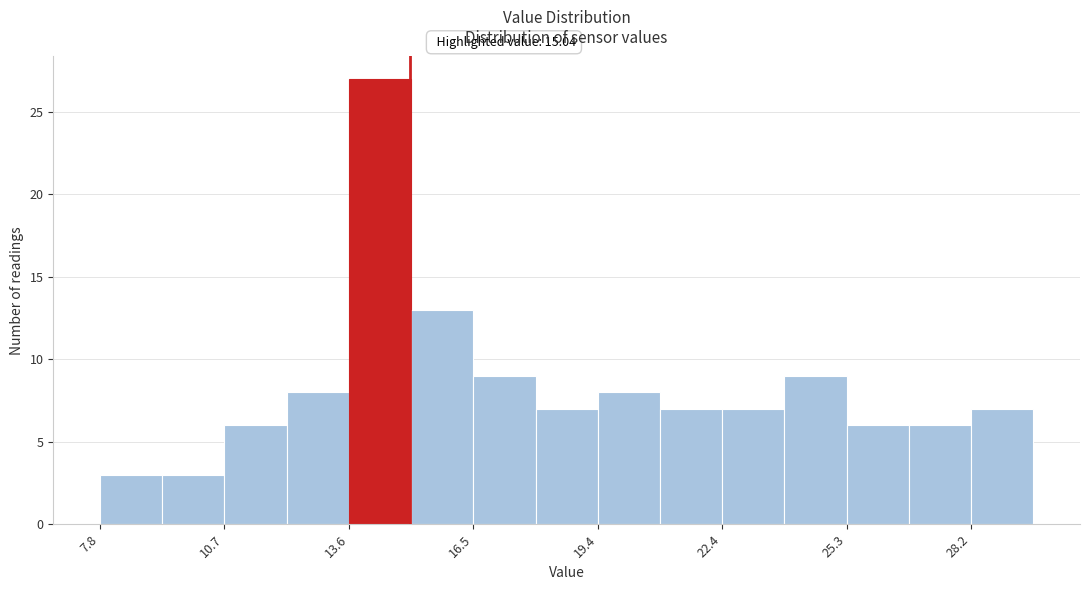

Around what value on the x-axis is the tallest bar? Give the approximate position of its centre, as read against the axis.

14.5